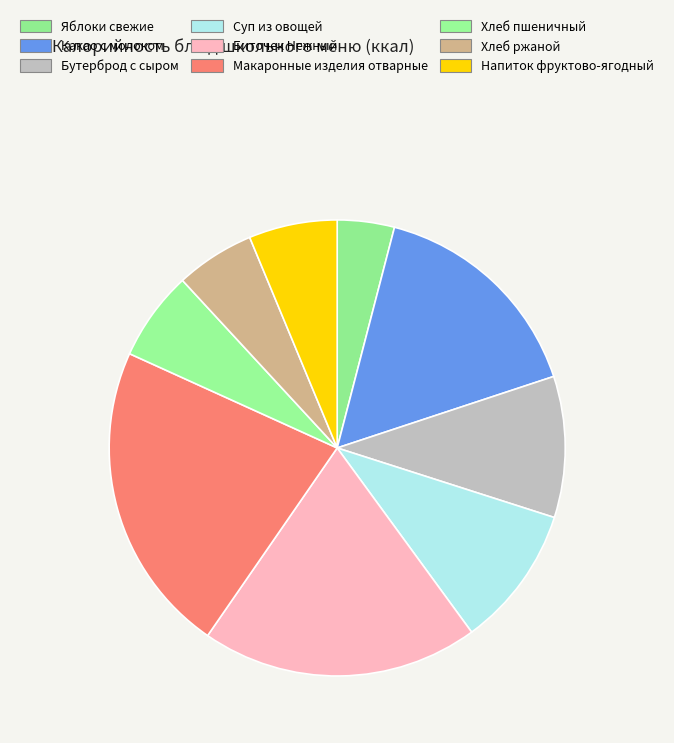

How many slices are in this pie chart?

9